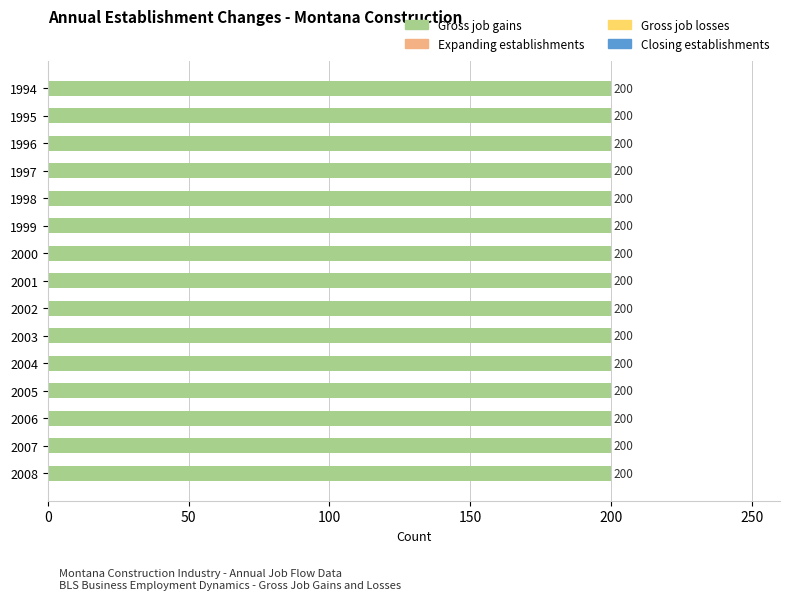

Count the number of data series in this chart.

4